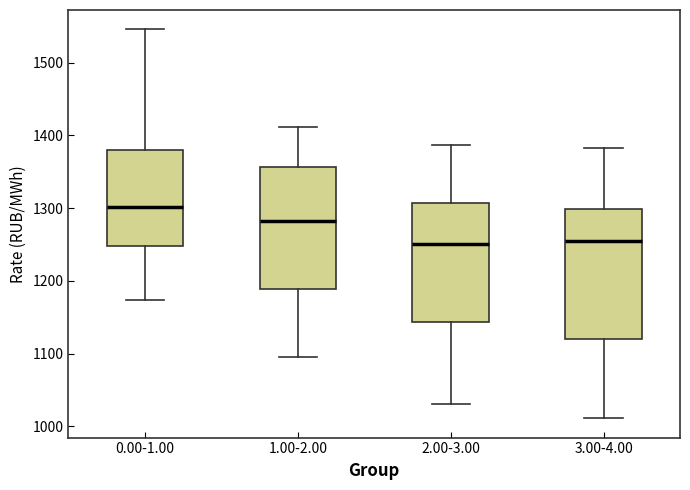

Where does the lower whisker of the box for 3.00-4.00 end on the y-axis? The values are not printed on the chart, so give them approximately, as read against the axis.

1010